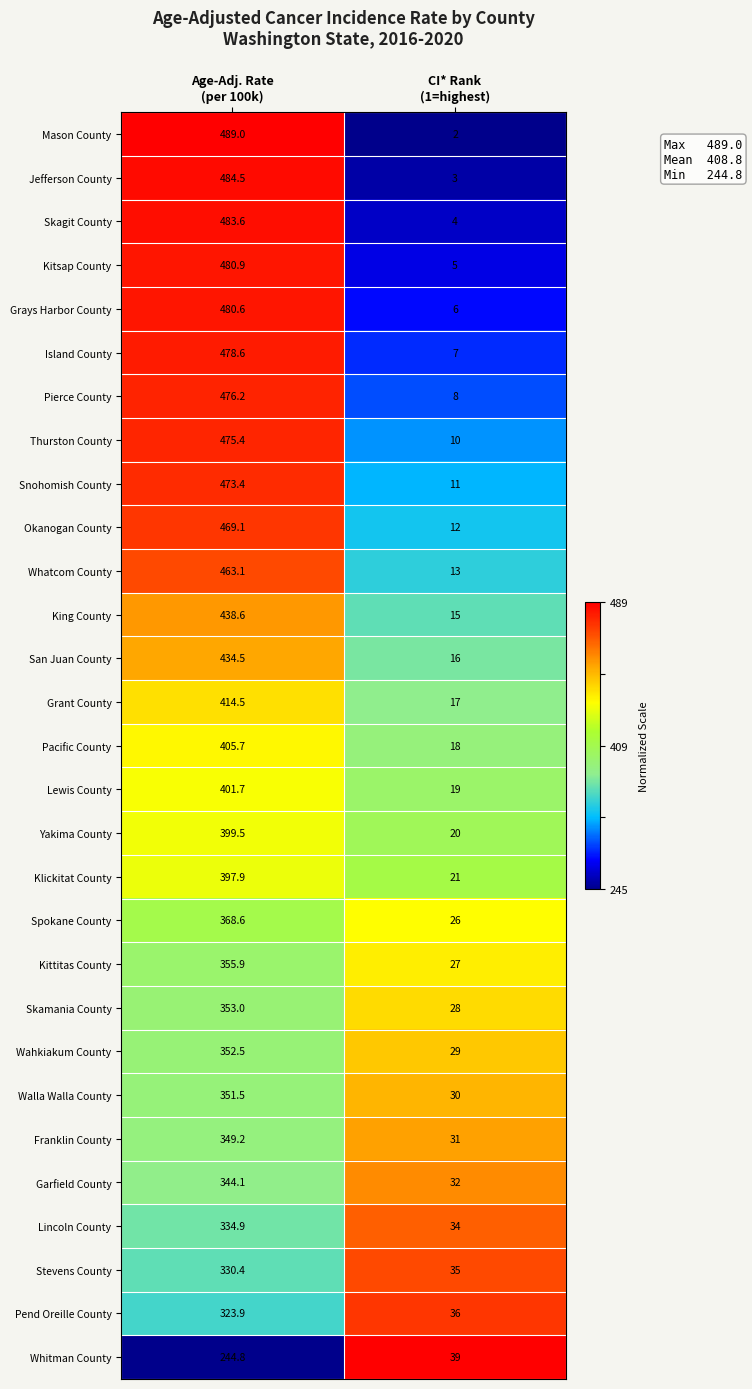

What is the maximum value for Whatcom County?

463.1